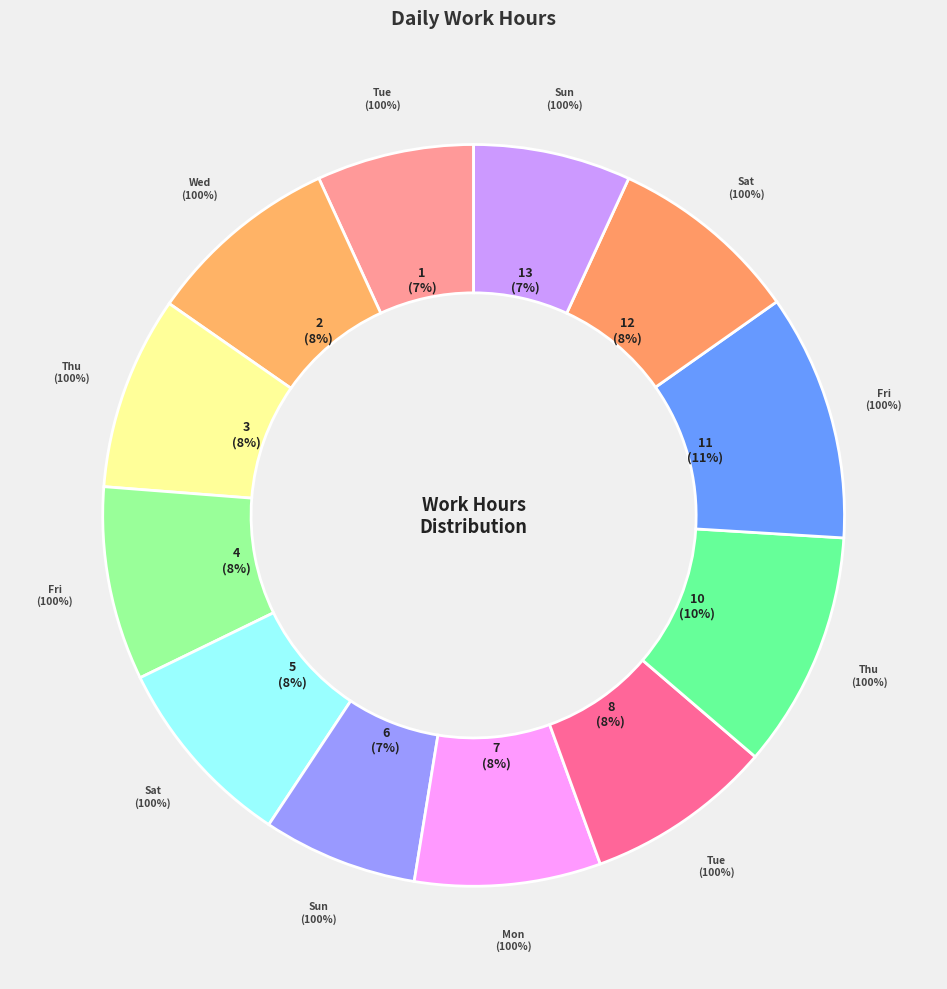

Count the number of slices in the pie.

12